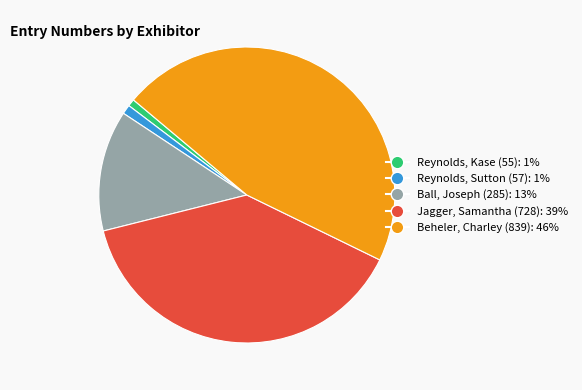

Is it true that Ball, Joseph (285) is 13% of the pie?

True